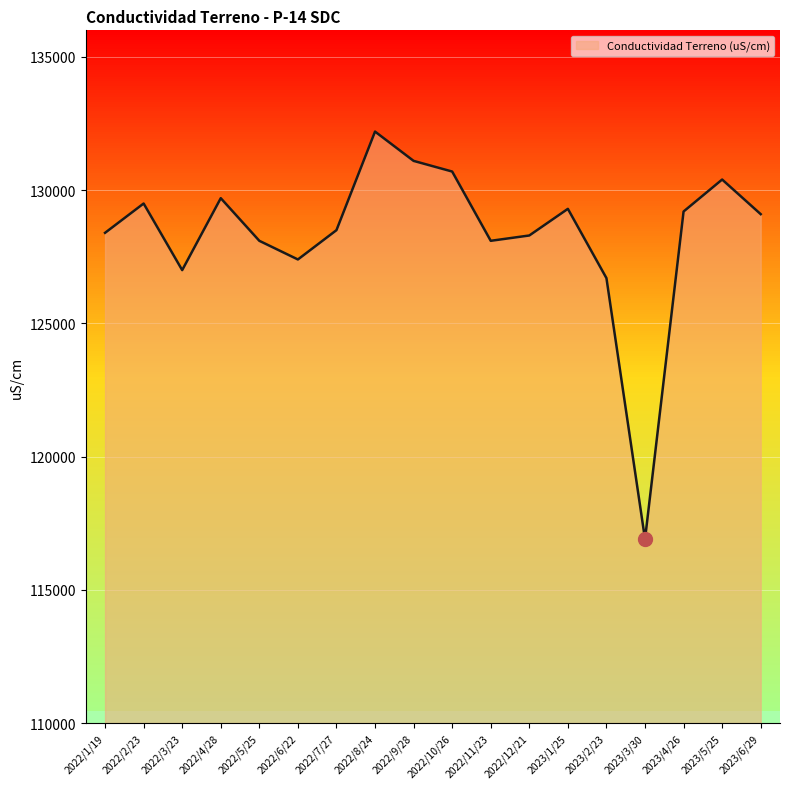

The value at 2022/10/26 is 175182. True or false?

False